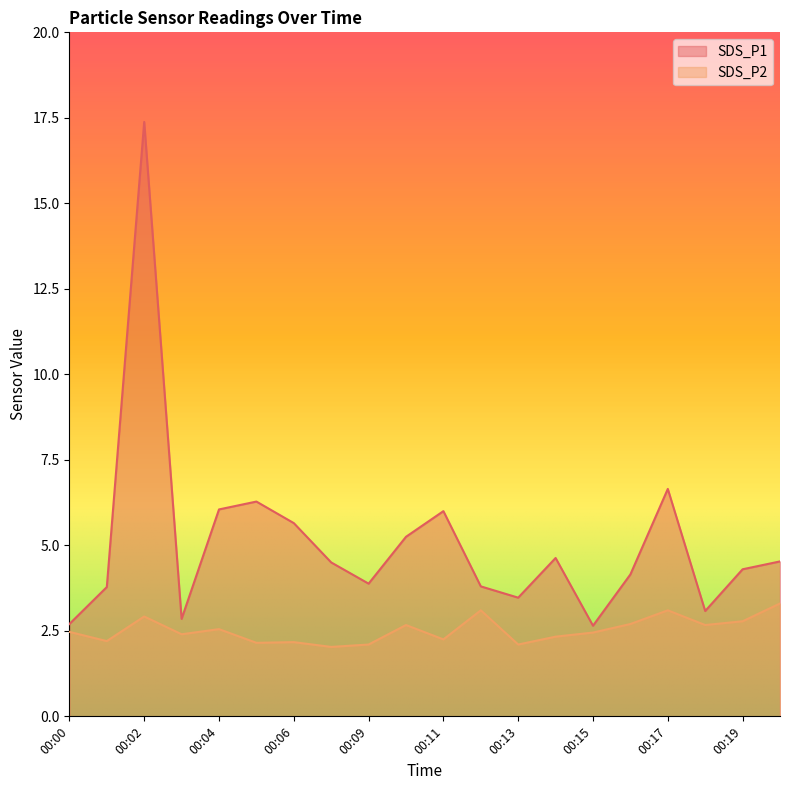

What is the sum of the SDS_P1 values at 00:15 and 00:01?

6.4